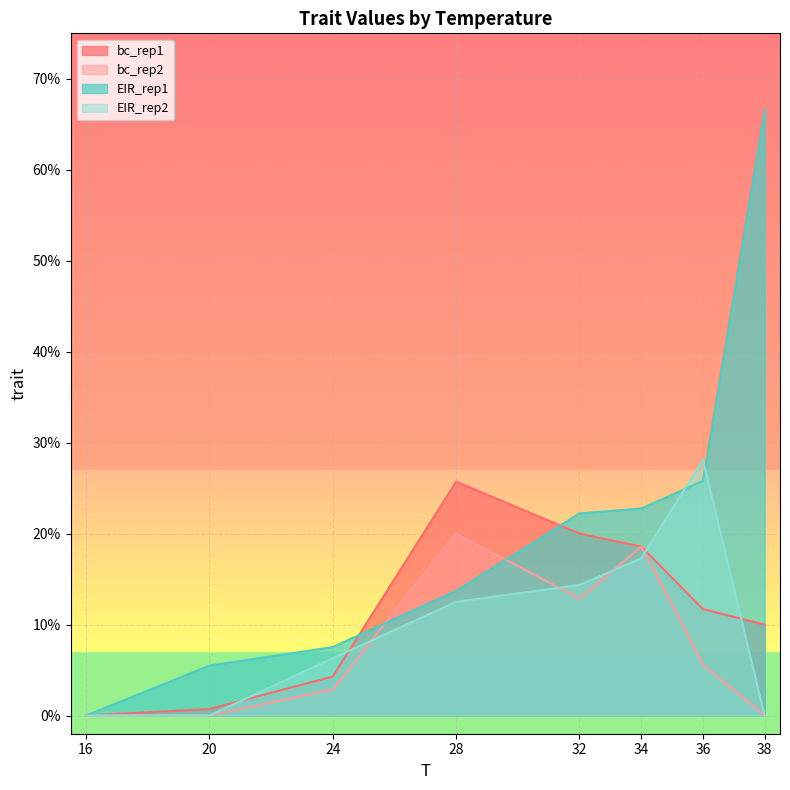

Is it true that EIR_rep1 equals 0.3 at 36?

True